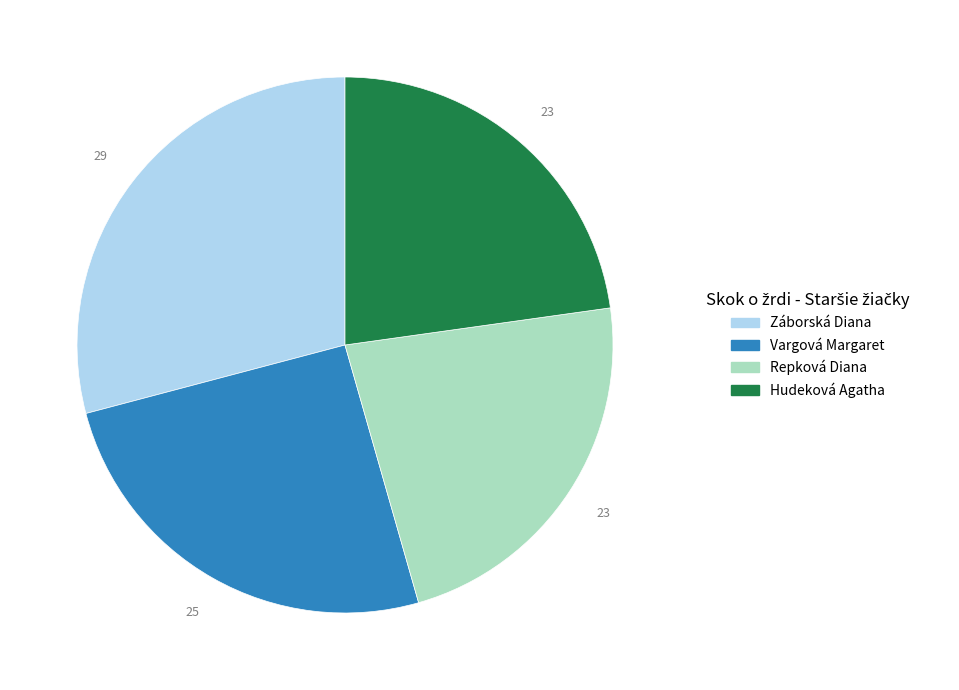

Do Repková Diana and Hudeková Agatha together represent more than half of the pie?

No